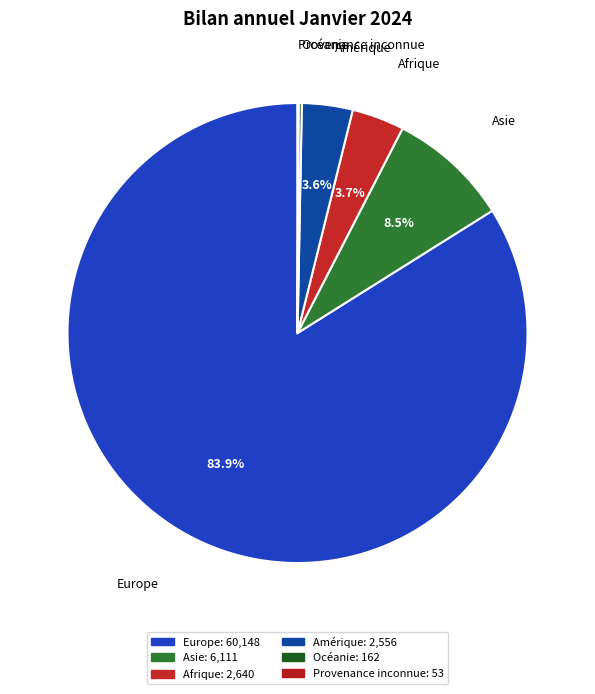

Which slice represents more than half of the pie?

Europe